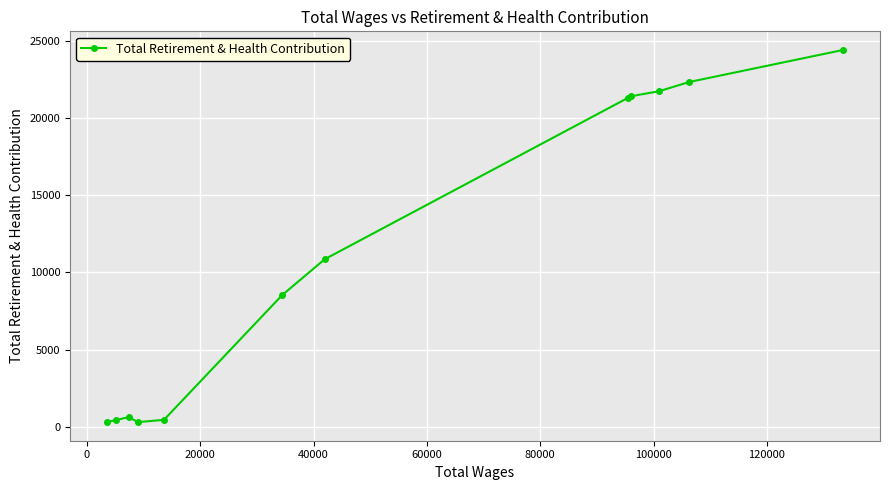

What is the difference between the second highest and second lowest values?

22070